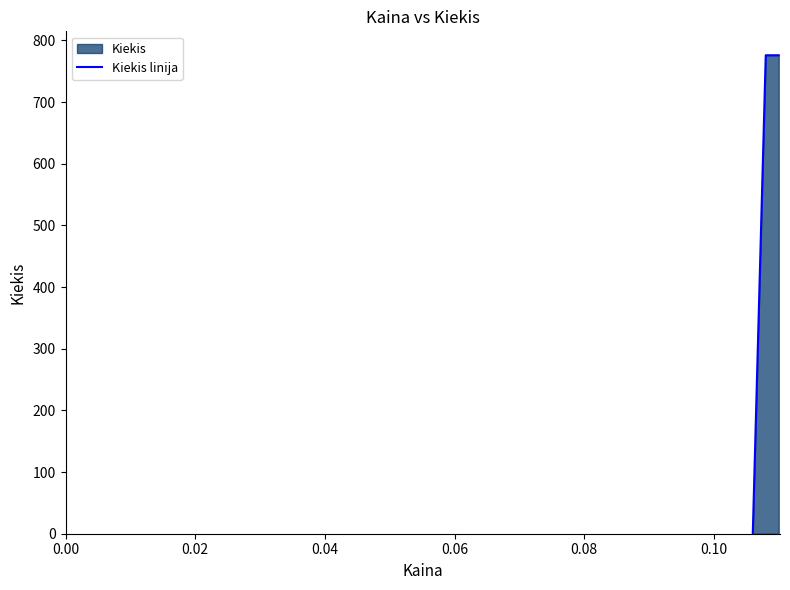

What is the average value?

517